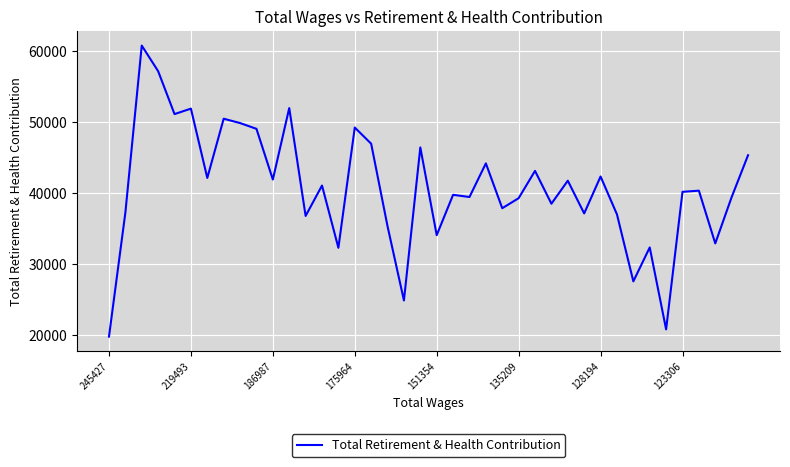

What is the greatest value displayed?

60761